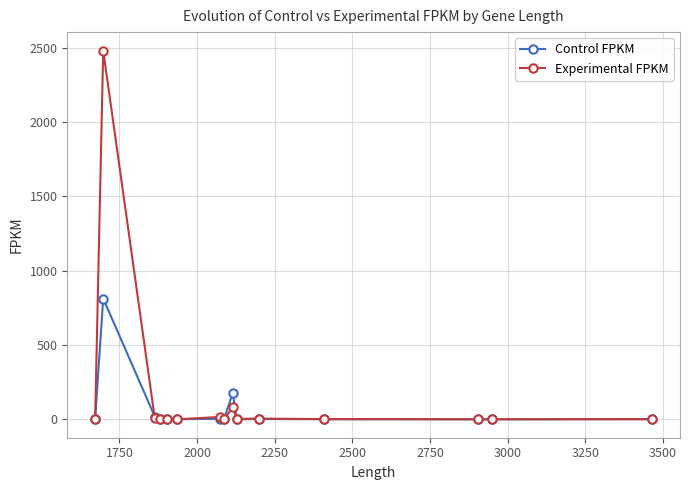

Which series has the widest spread of values?

Experimental FPKM